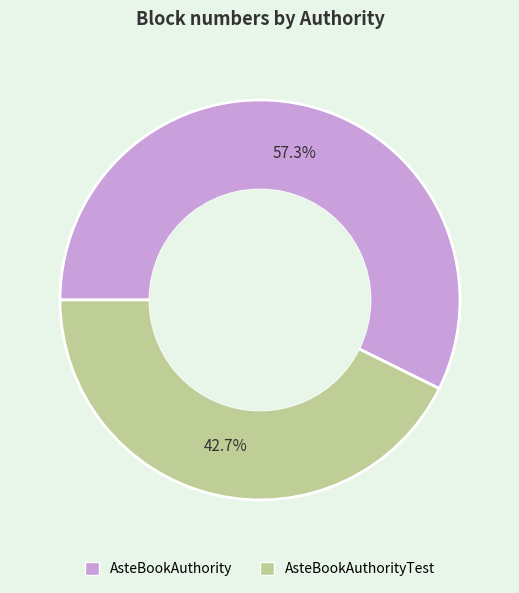

Does any single category account for the majority?

Yes